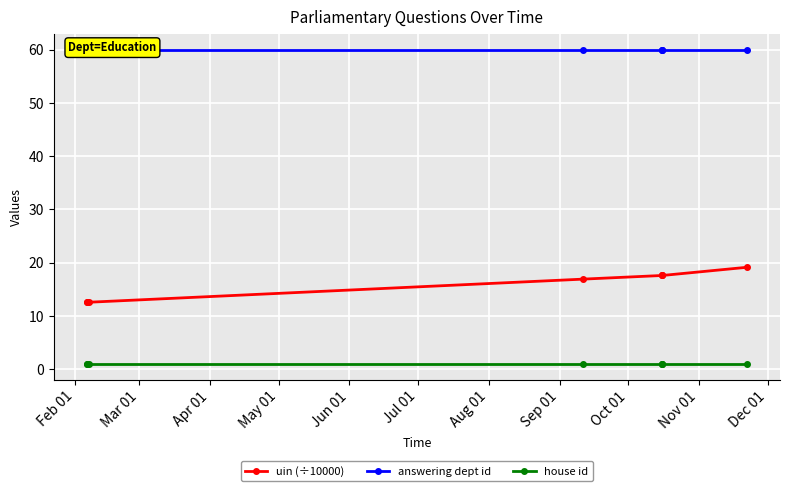

The house id series shows 1.6 at Apr 01. True or false?

False